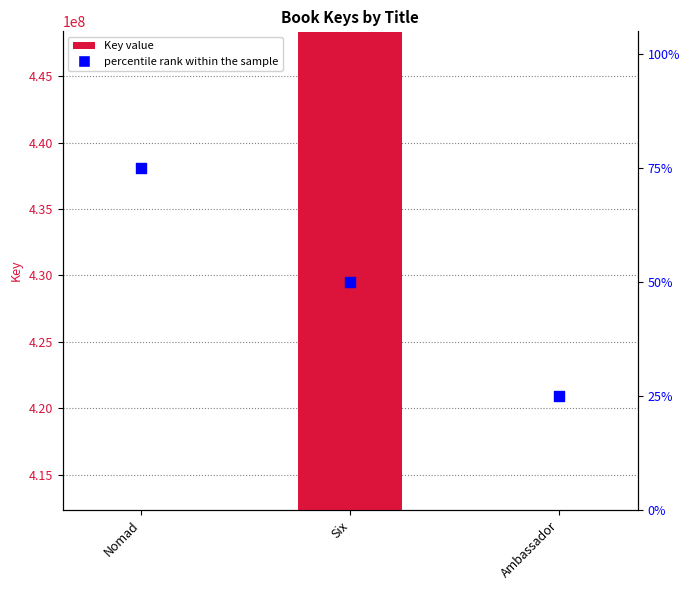

At which category is the sum across all series the highest?

Six